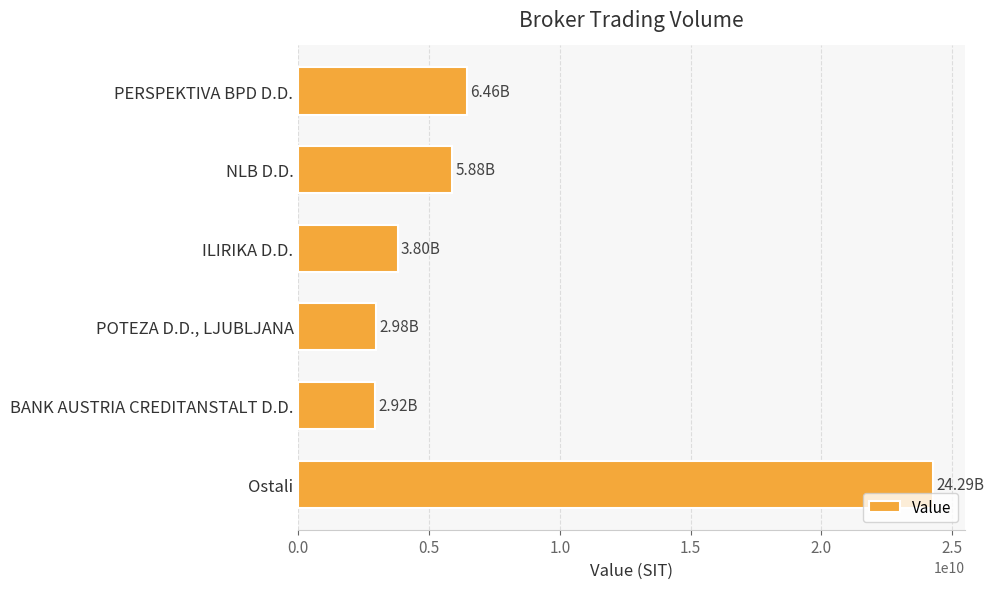

List the labels in order of value, smallest first.

BANK AUSTRIA CREDITANSTALT D.D., POTEZA D.D., LJUBLJANA, ILIRIKA D.D., NLB D.D., PERSPEKTIVA BPD D.D., Ostali